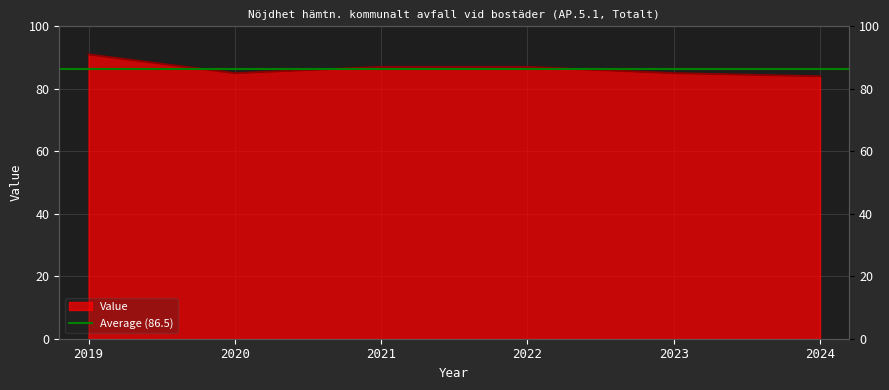

At which label is the value closest to 87?

2021